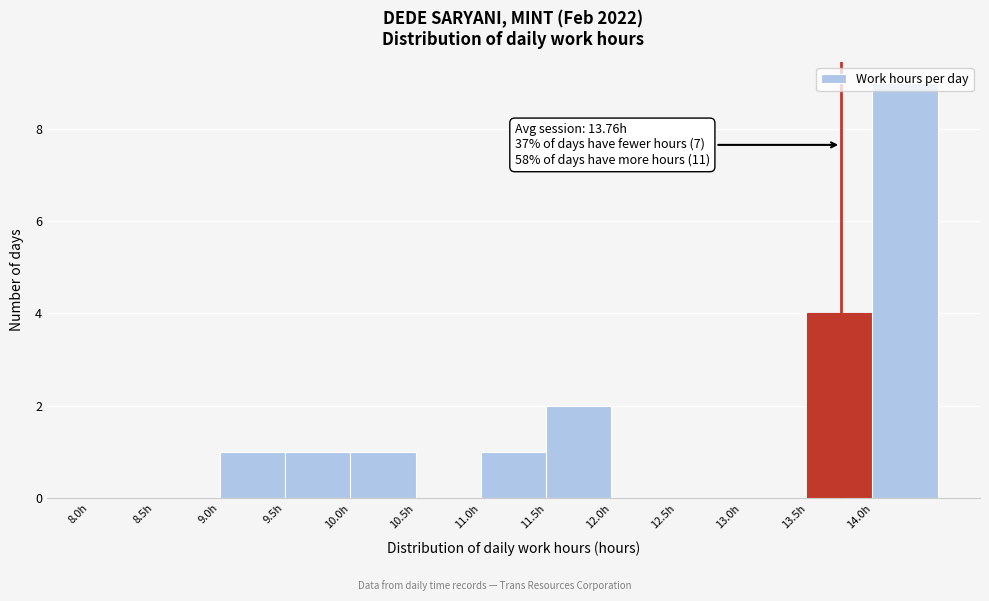

Which range on the x-axis has the tallest bar?

14.0 to 14.5